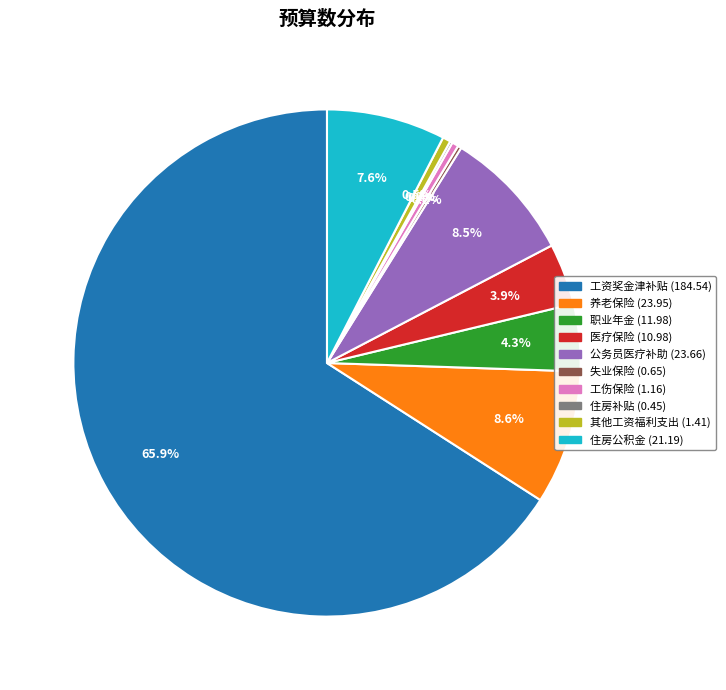

Which category has the biggest portion of the pie?

工资奖金津补贴